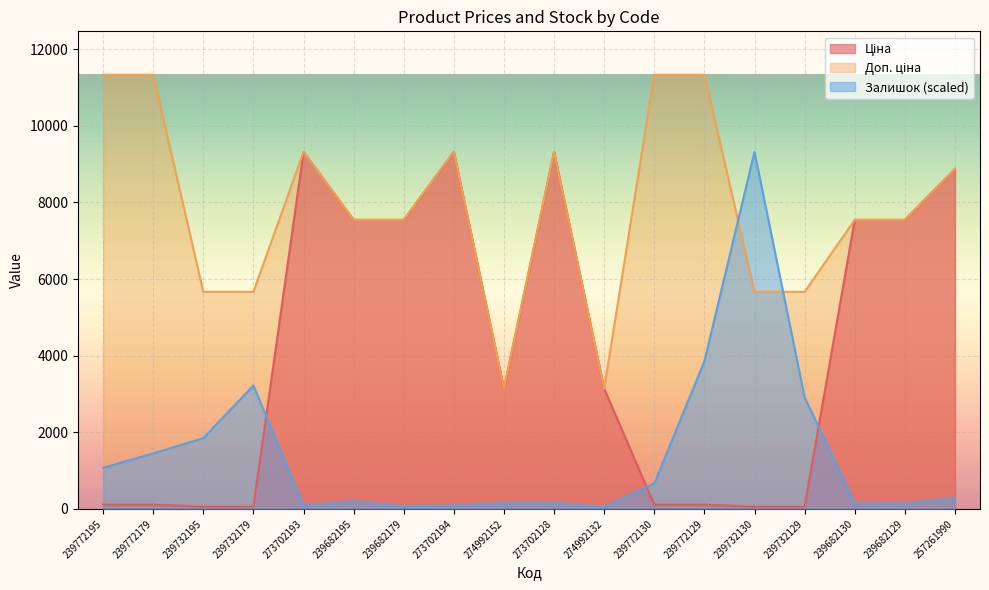

At which category is the sum across all series the highest?

273702128